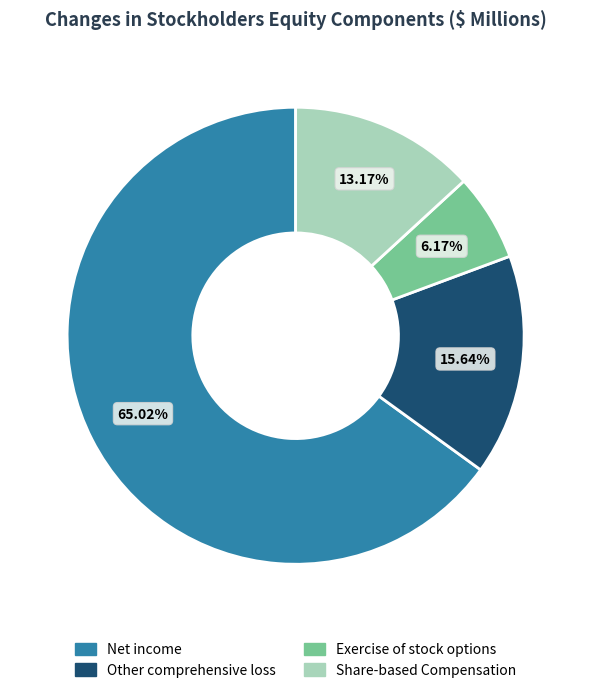

Which has a higher value, Other comprehensive loss or Share-based Compensation?

Other comprehensive loss